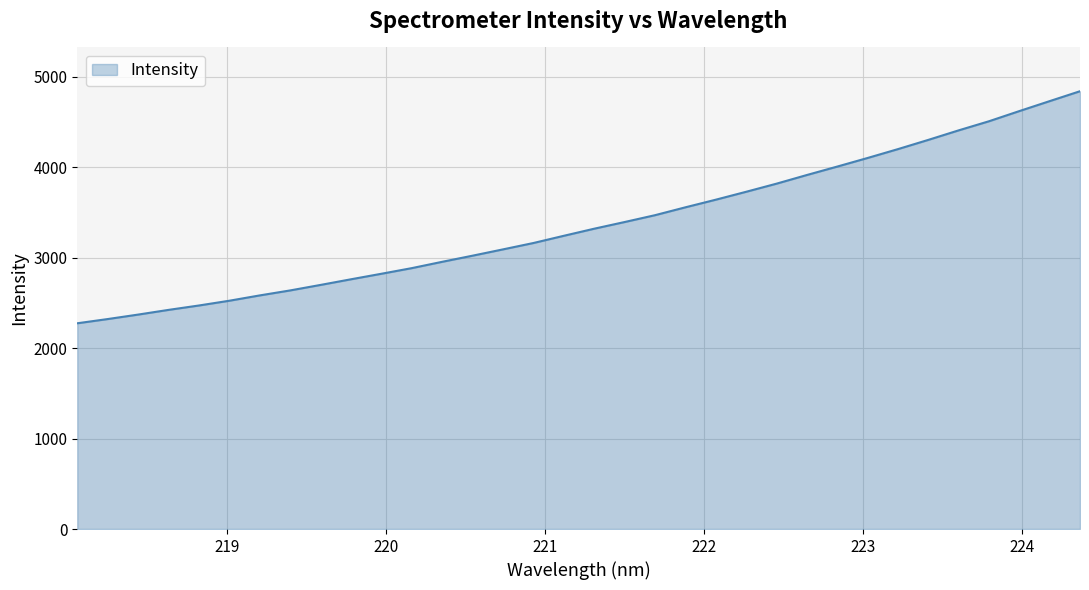

What is the minimum value shown in the chart?

2274.0